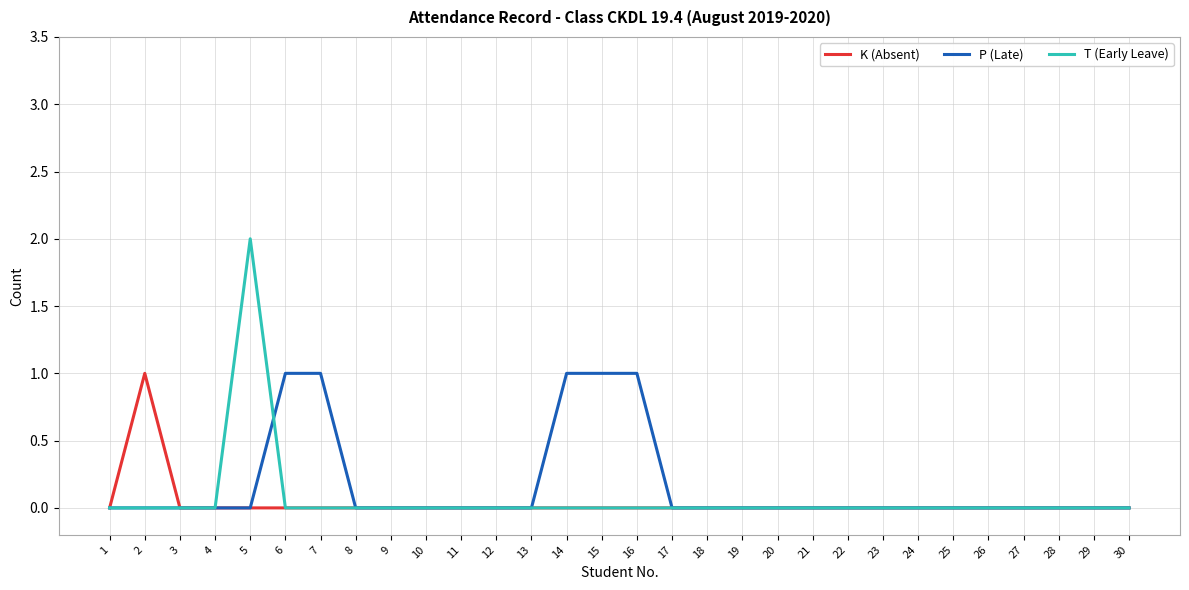

What is the greatest value displayed?

2